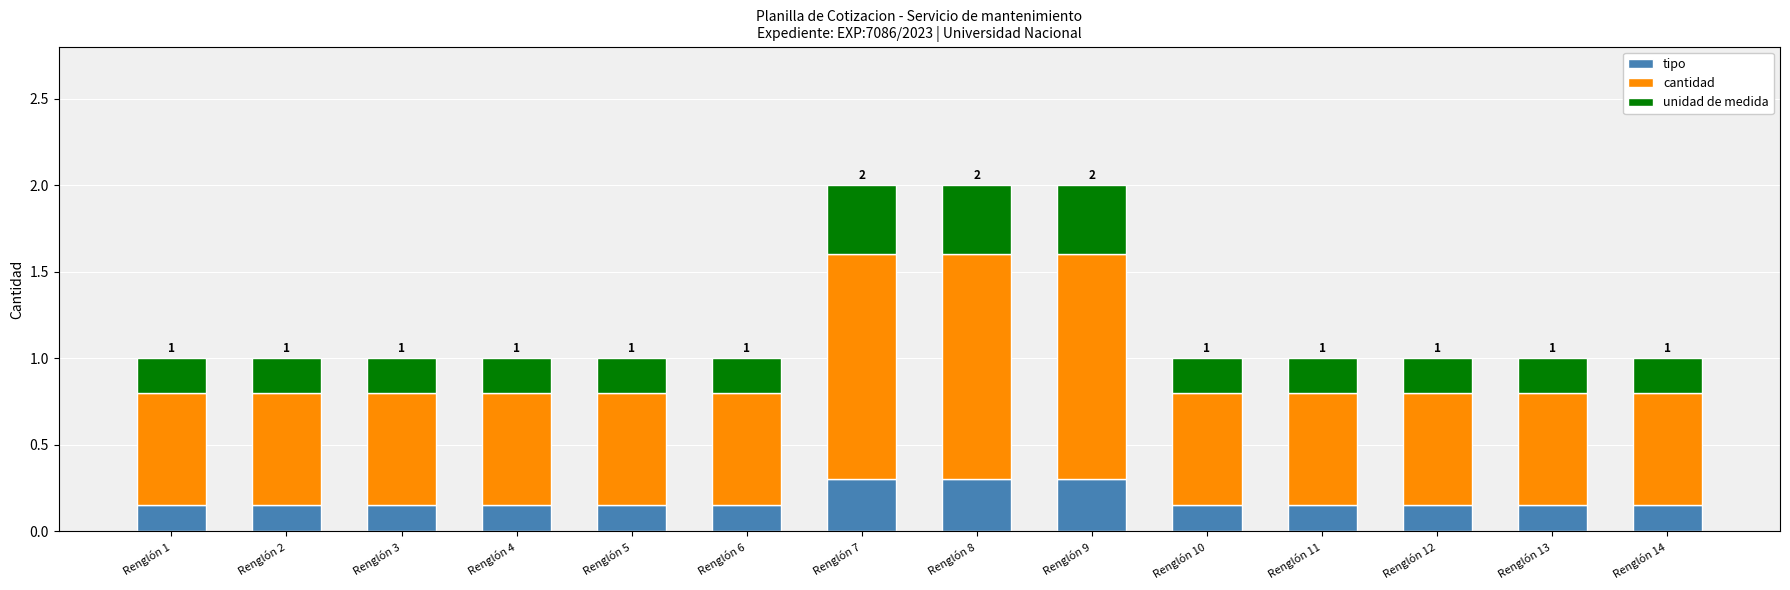

Are the bars horizontal?

No